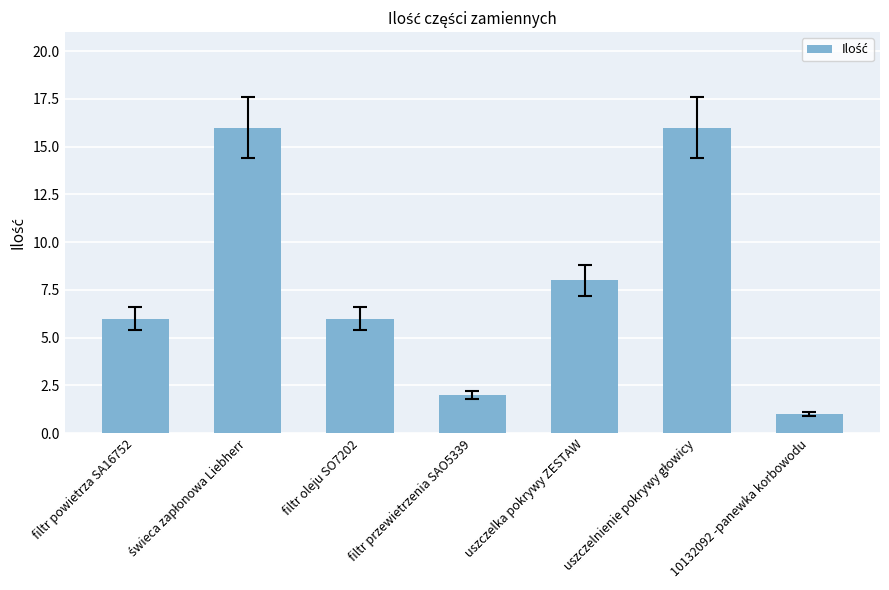

What position from the left is filtr oleju SO7202?

3